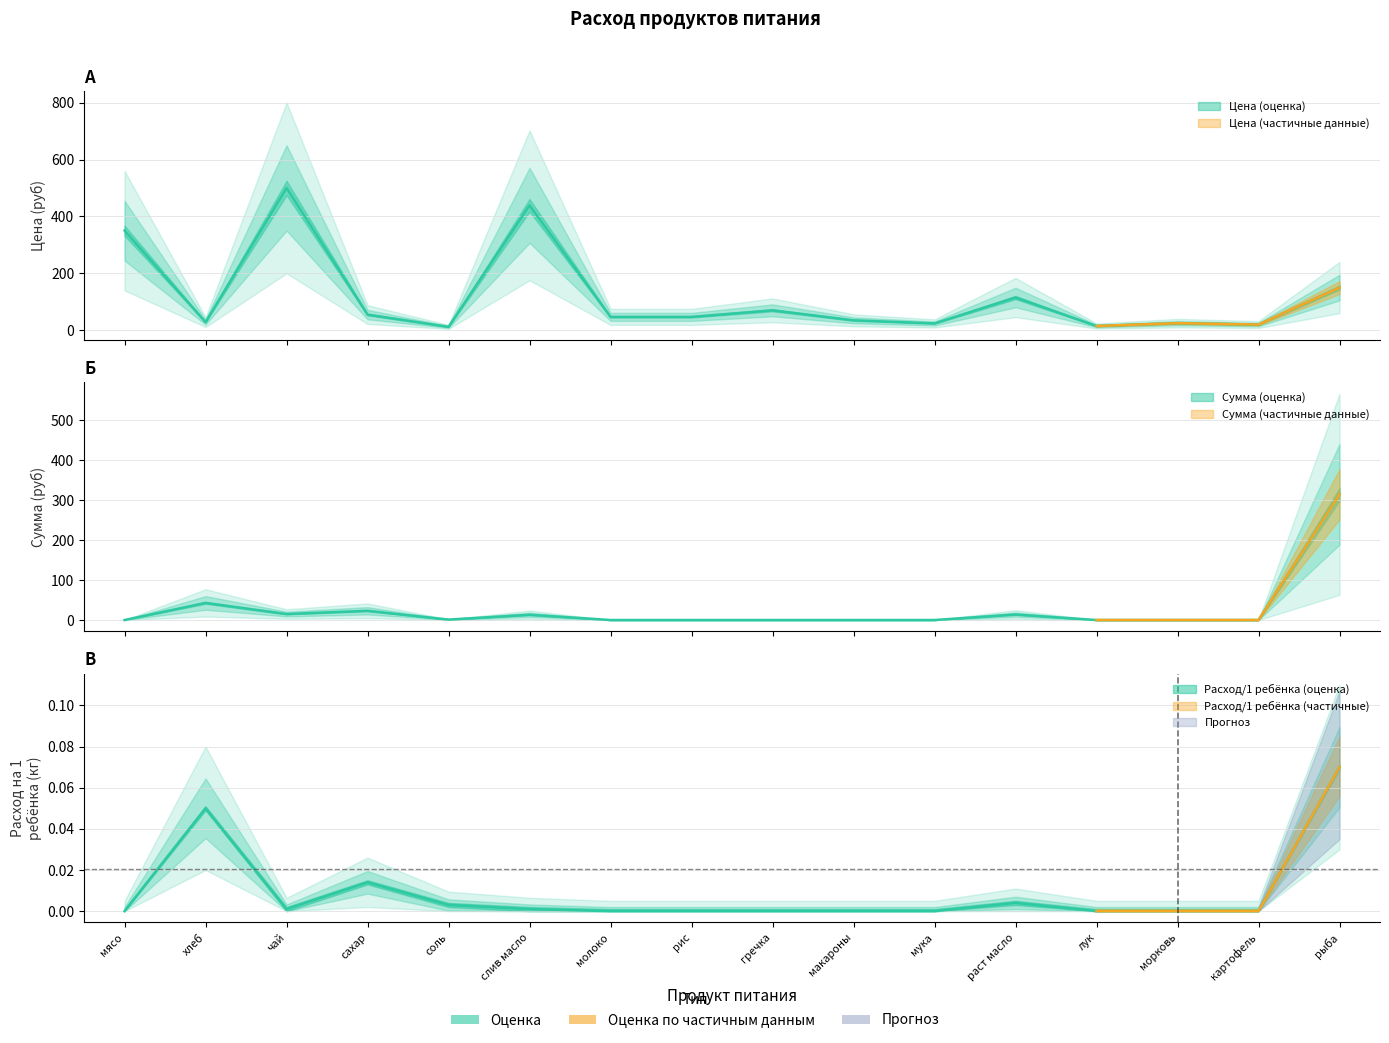

Read the Цена value at мука.

24.0